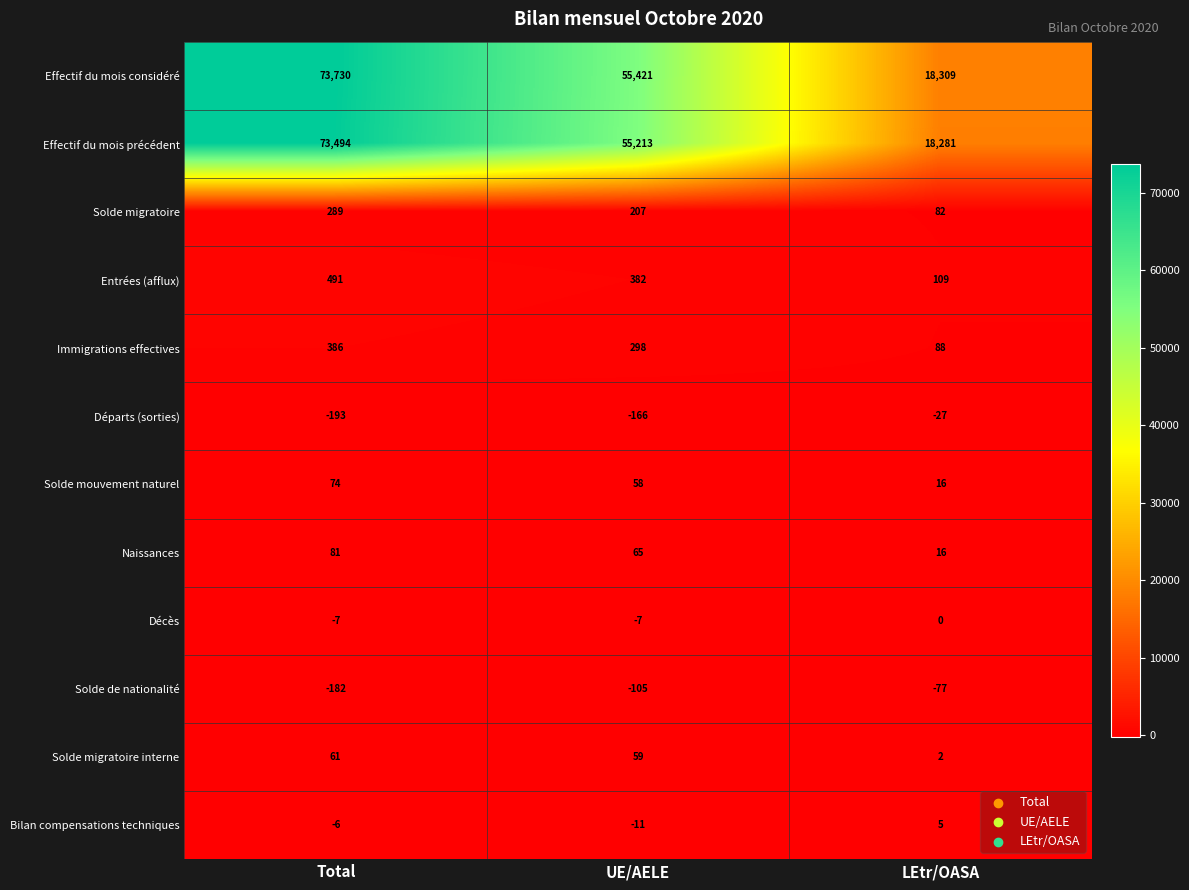

What is the difference between the maximum and minimum values in the Départs (sorties) series?

166